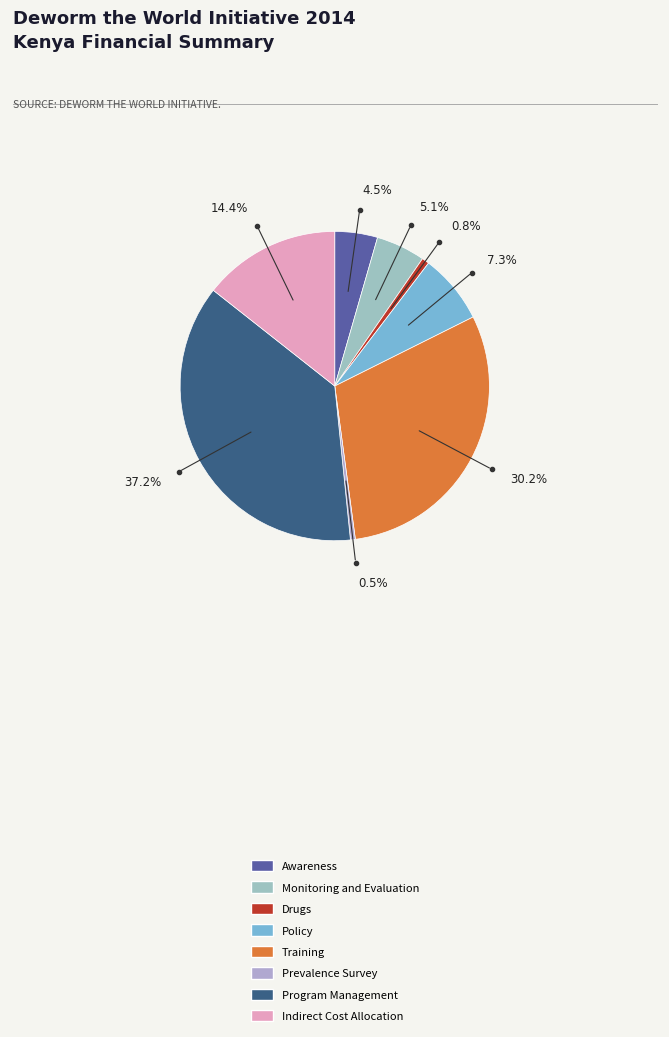

To the nearest percent, what is the average slice percentage?

12%